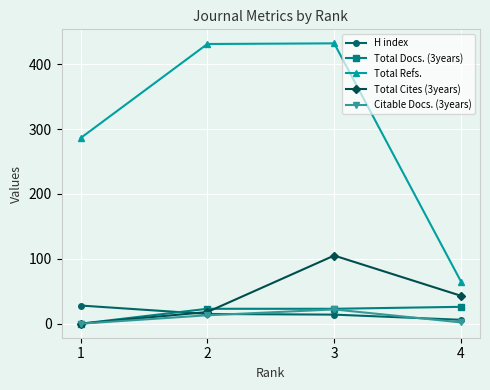

Which series has the widest spread of values?

Total Refs.